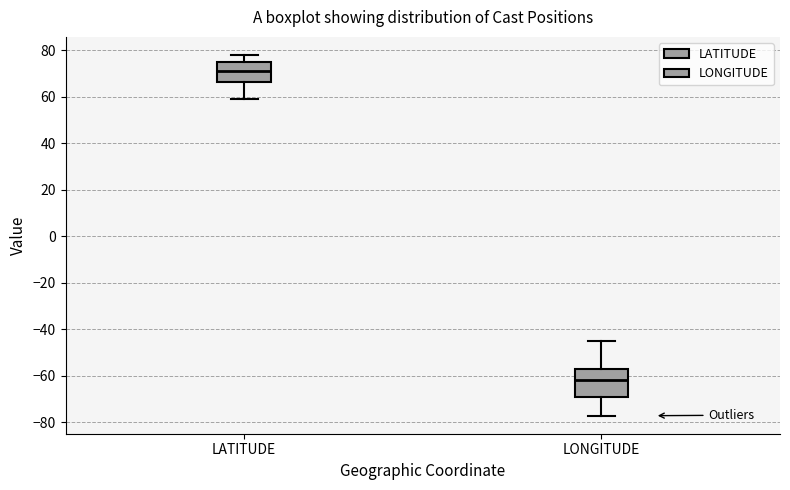

Reading left to right, read every box against the y-axis: the position of its median line, the range the box covers, and the ends of its whiskers. The values are not printed on the chart, so give them approximately, as read against the axis.

LATITUDE: median 72, box 66 to 74, whiskers 60 to 78
LONGITUDE: median -62, box -70 to -56, whiskers -78 to -46